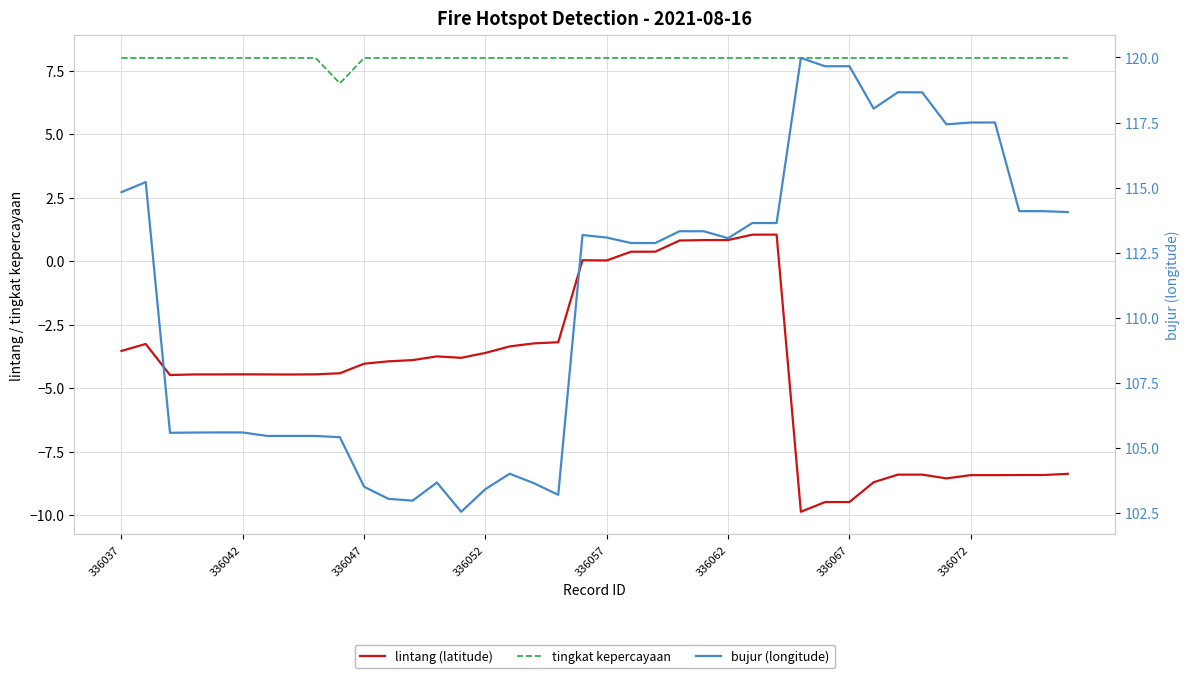

Which series has the widest spread of values?

bujur (longitude)